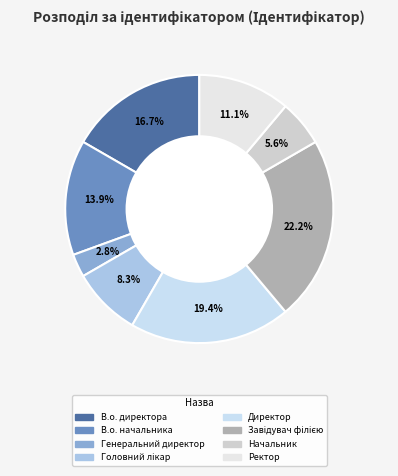

Which category has the smallest portion of the pie?

Генеральний директор